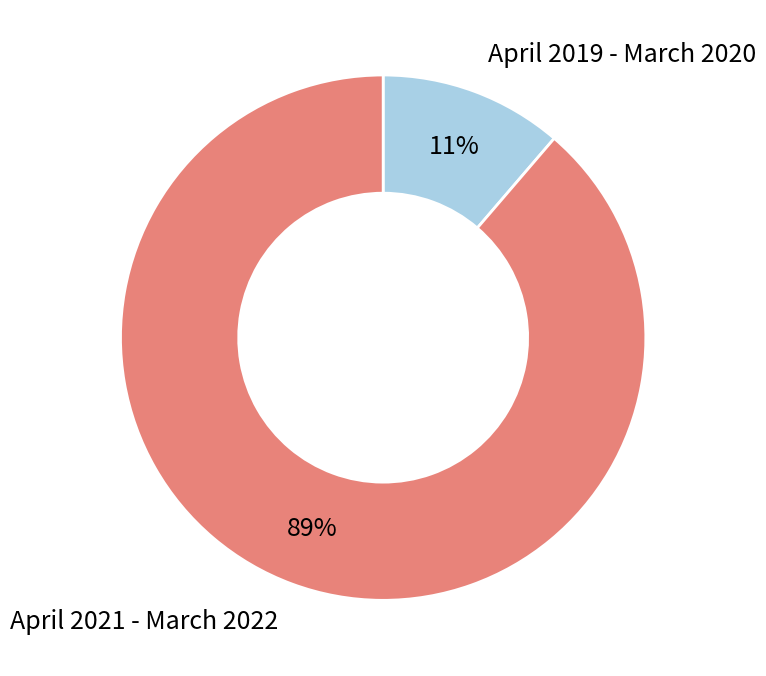

To the nearest percent, what is the average slice percentage?

50%